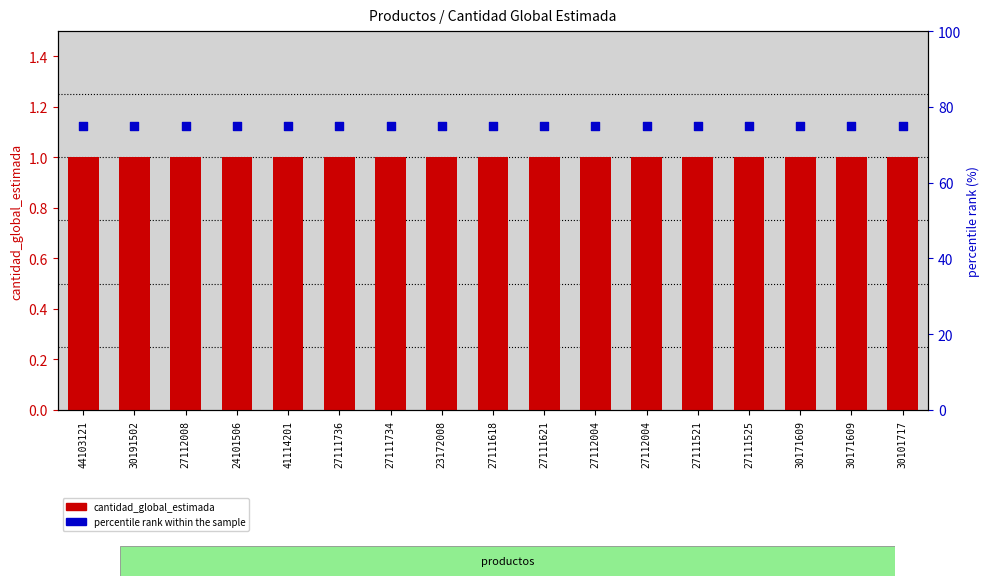

Is the value of cantidad_global_estimada at 27111736 greater than the value of percentile rank within the sample at 23172008?

No